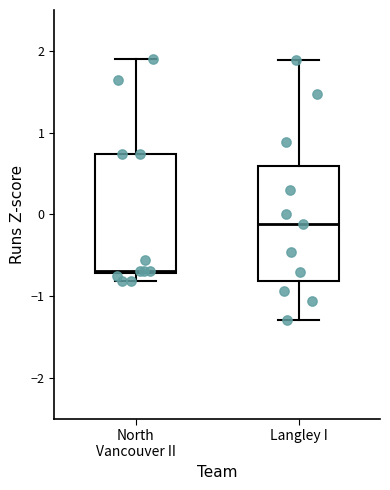

Where does the upper whisker of the box for Langley I end on the y-axis? The values are not printed on the chart, so give them approximately, as read against the axis.

1.9